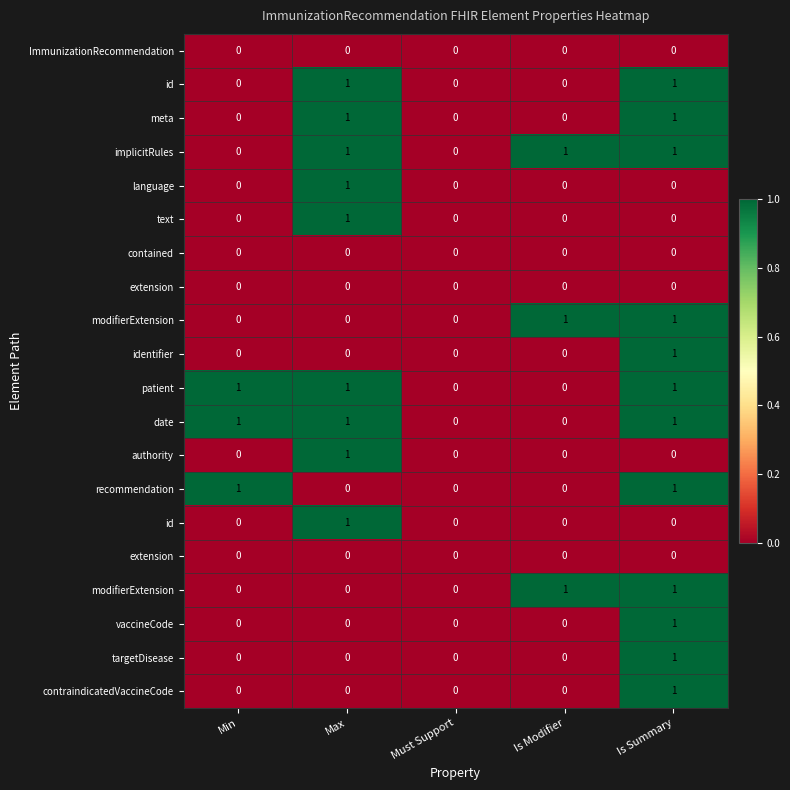

What is the spread (max minus min) of values at Is Summary?

1